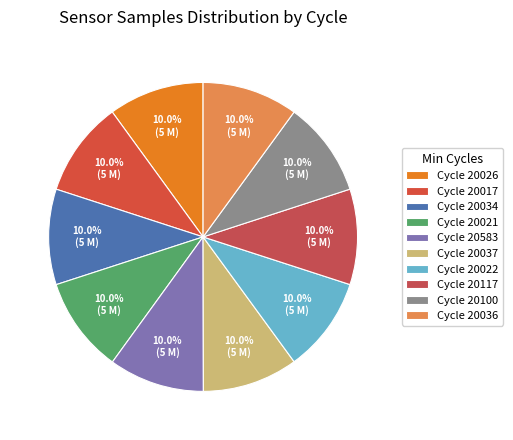

How many slices are in this pie chart?

10